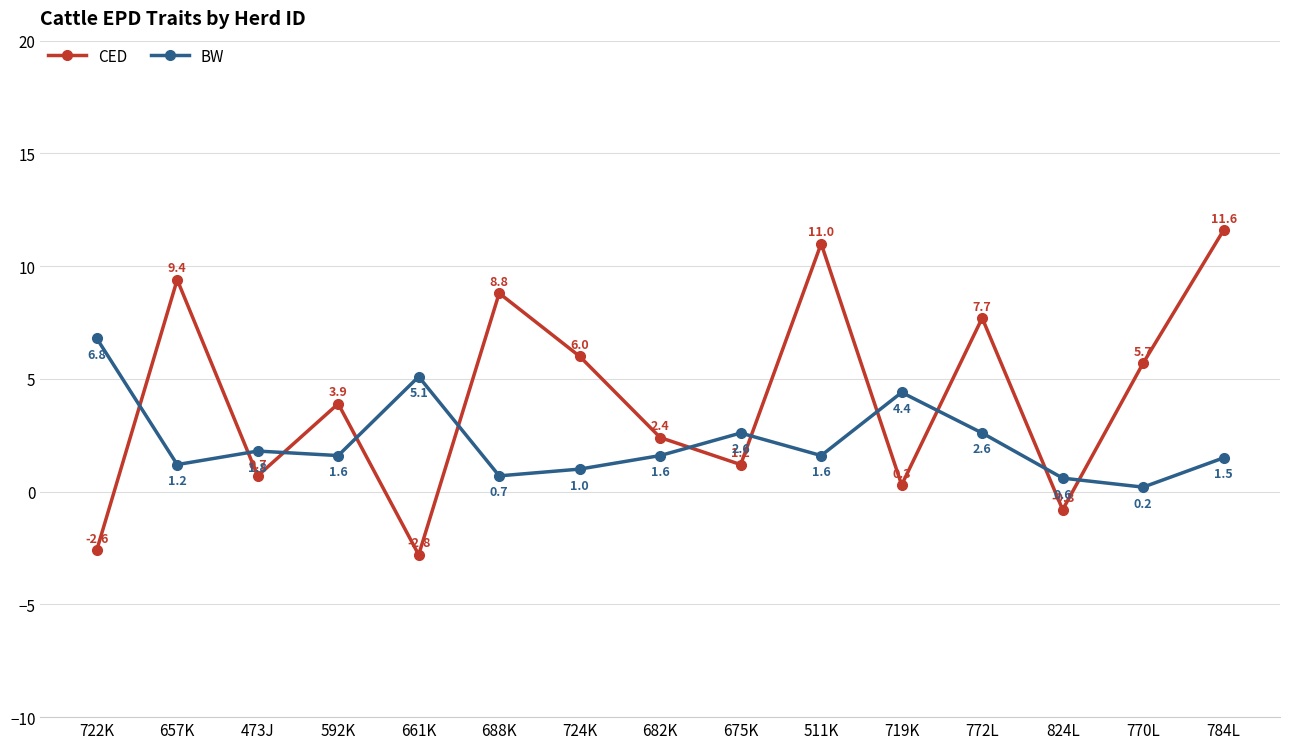

What is the difference between the maximum and minimum values in the CED series?

14.4